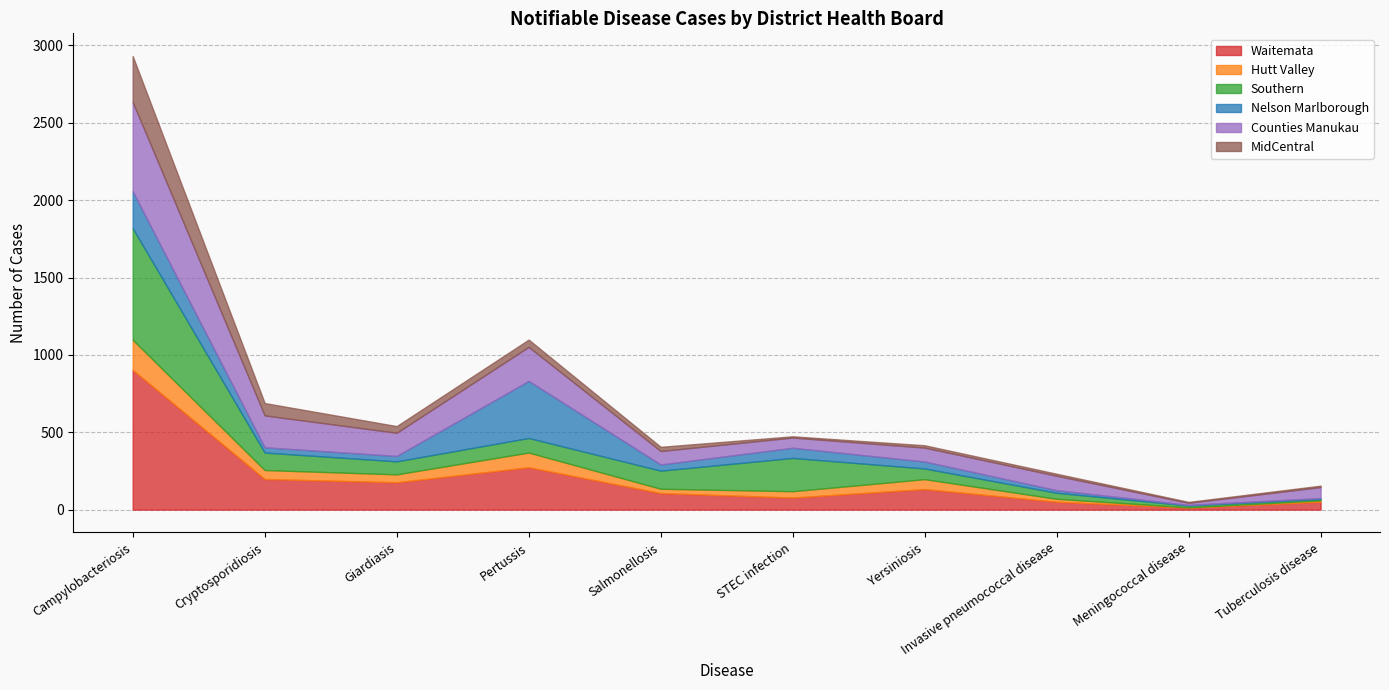

Does the chart have visible grid lines?

Yes